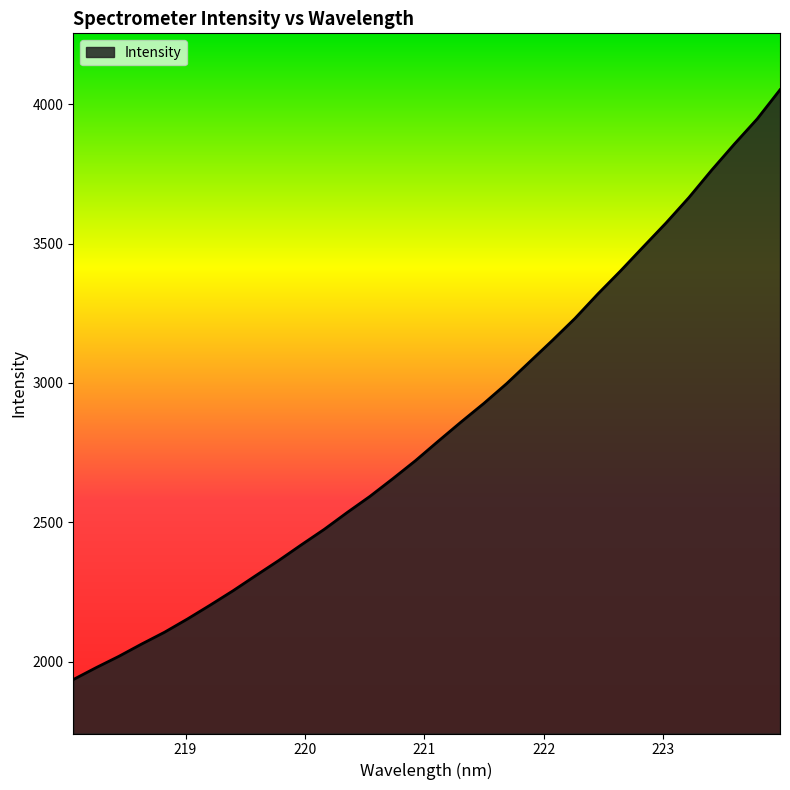

What is the minimum value shown in the chart?

1935.5